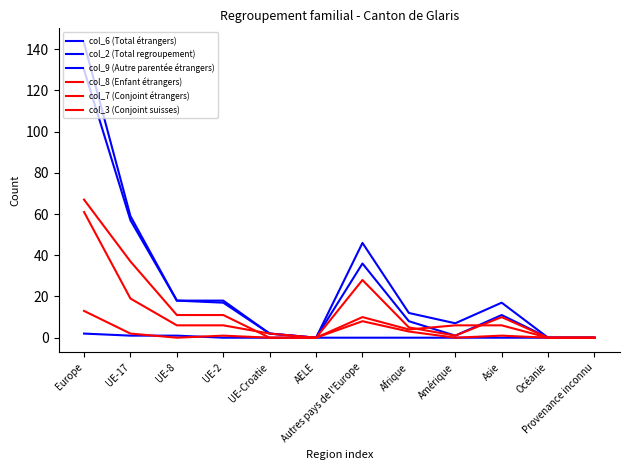

Which series changed the most between UE-17 and Provenance inconnu?

col_2 (Total regroupement)